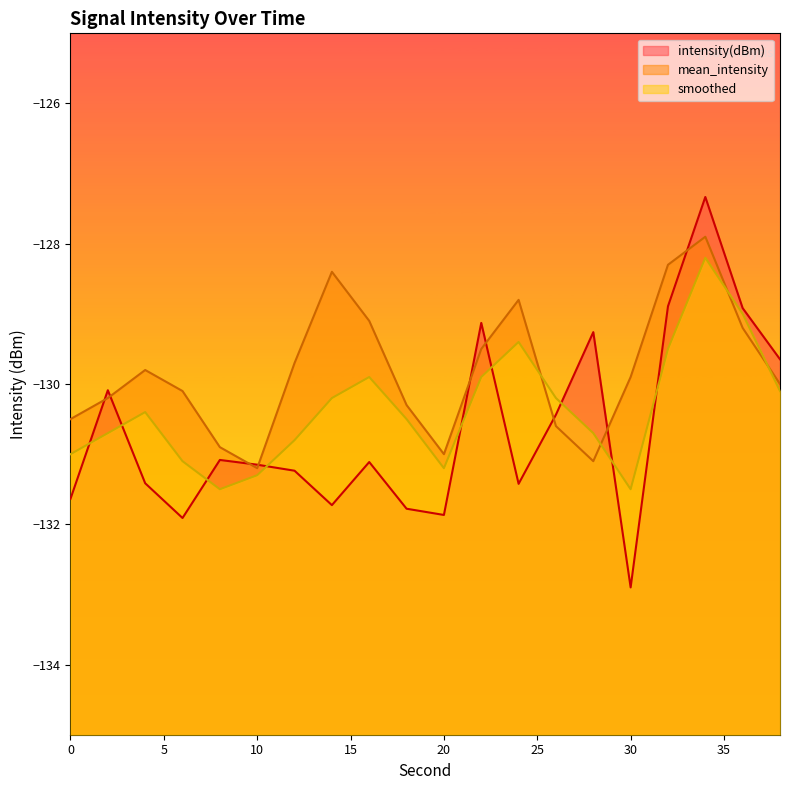

True or false: intensity(dBm) has a value of -67.0 at 20.

False